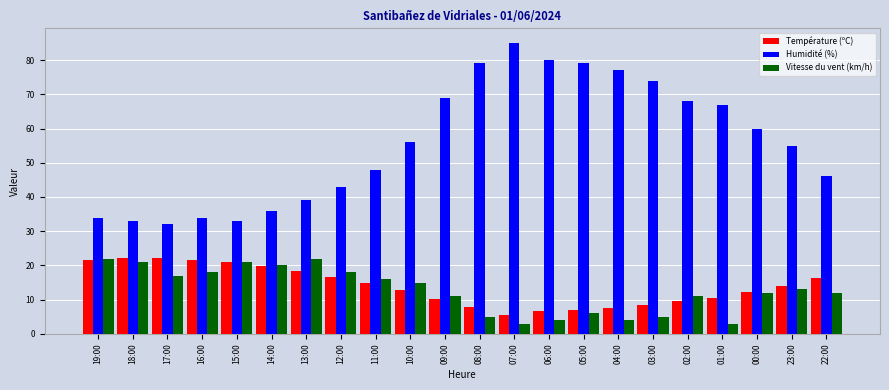

Which series has the largest range (max minus min)?

Humidité (%)